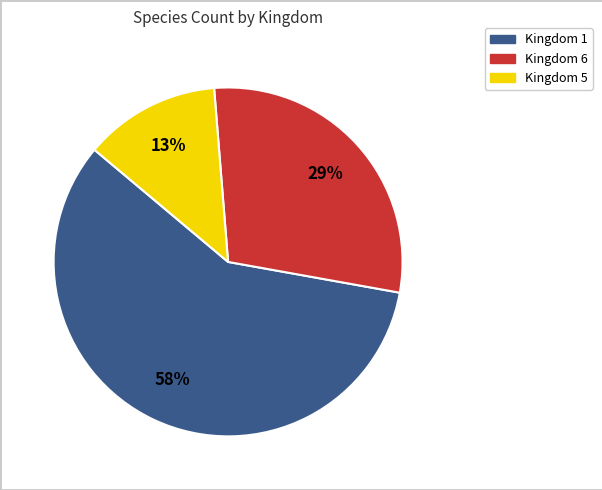

To the nearest percent, what is the average slice percentage?

33%